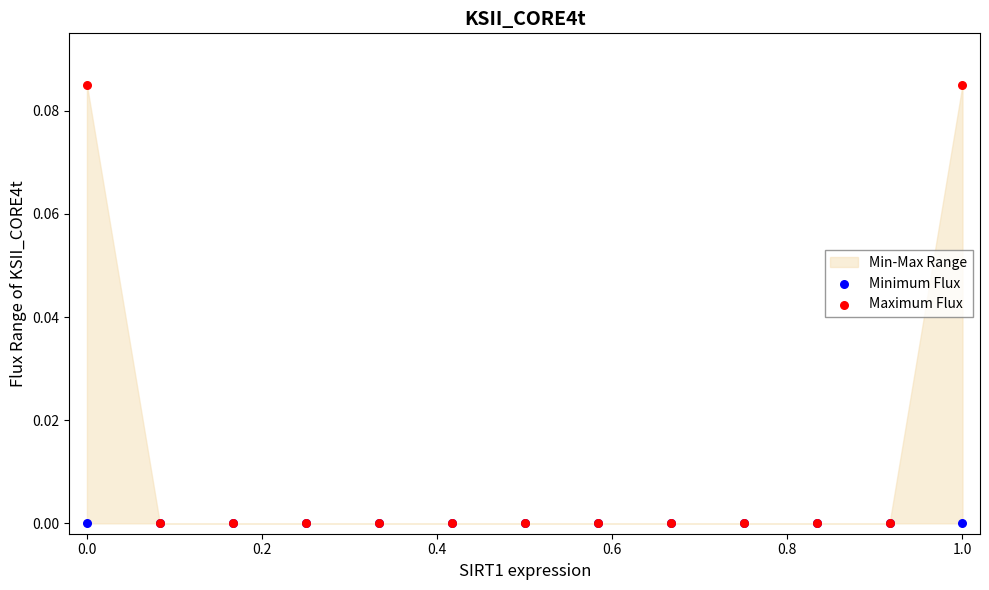

Which series contains the highest Y value?

Maximum Flux